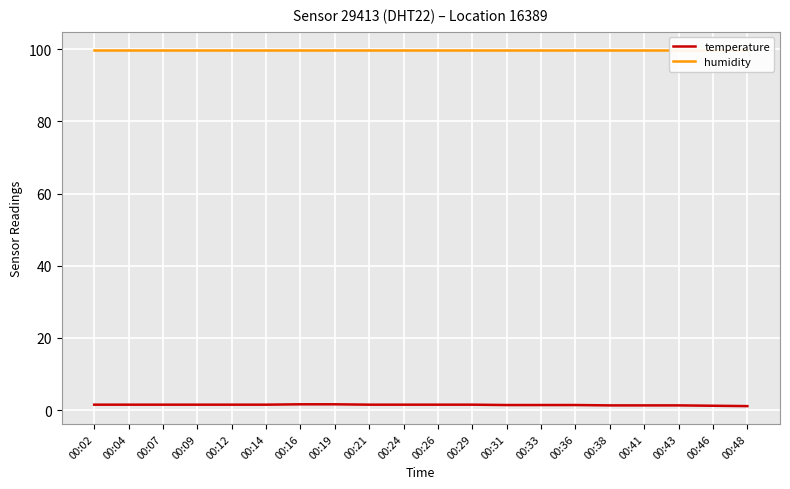

Is it true that temperature equals 1.5 at 00:21?

True